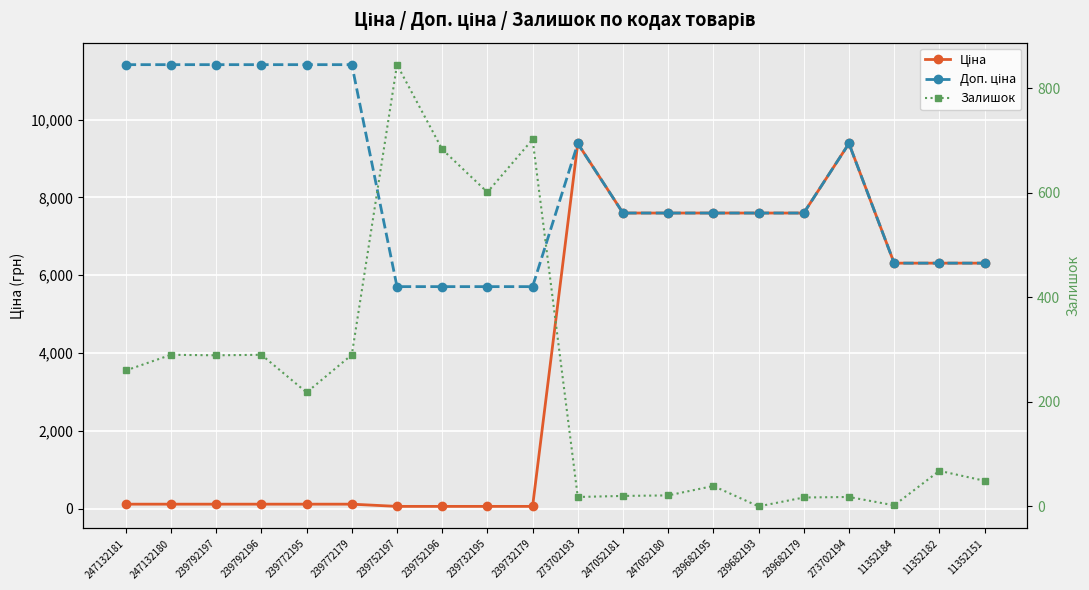

At which category is the sum across all series the highest?

273702193